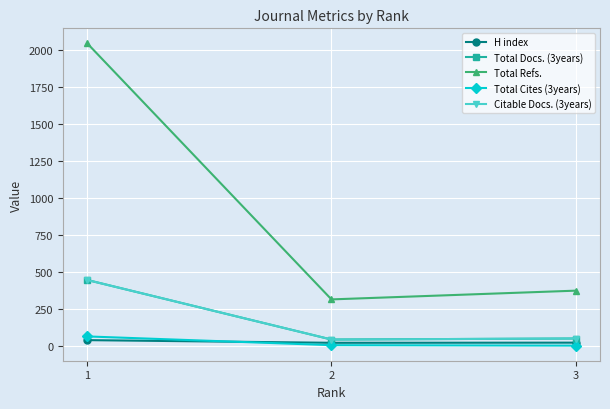

Is this an area chart (filled region under the line)?

No